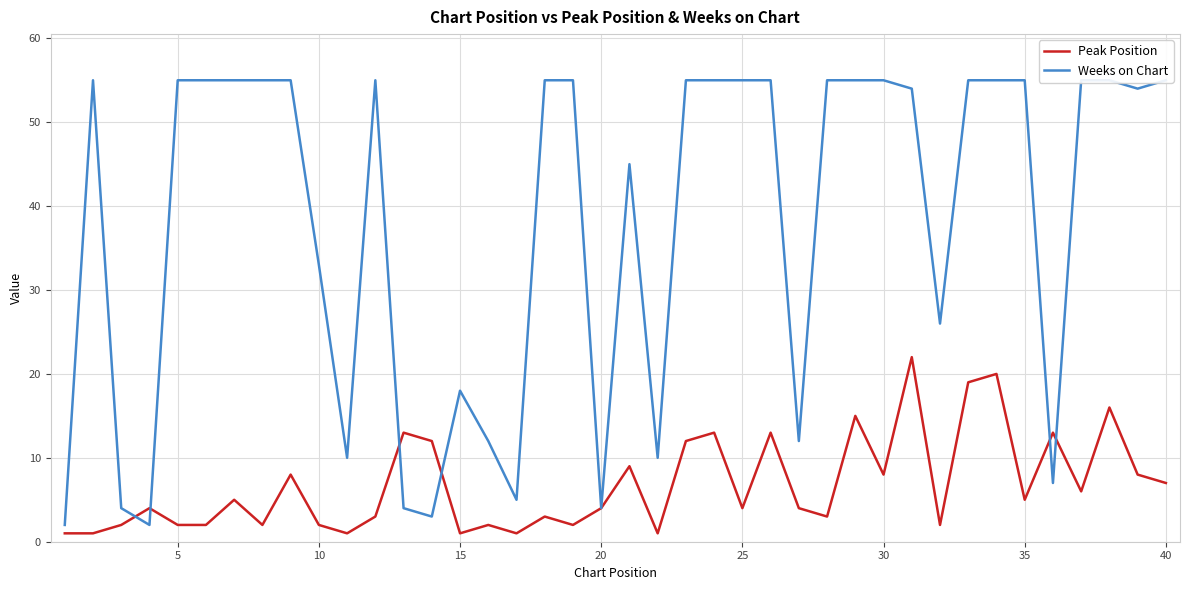

What is the maximum value for Peak Position?

22